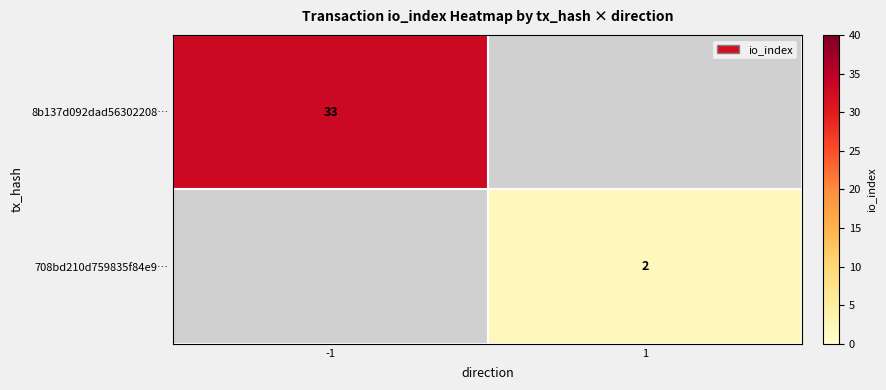

True or false: 708bd210d759835f84e9… has a value of 2 at 1.

True